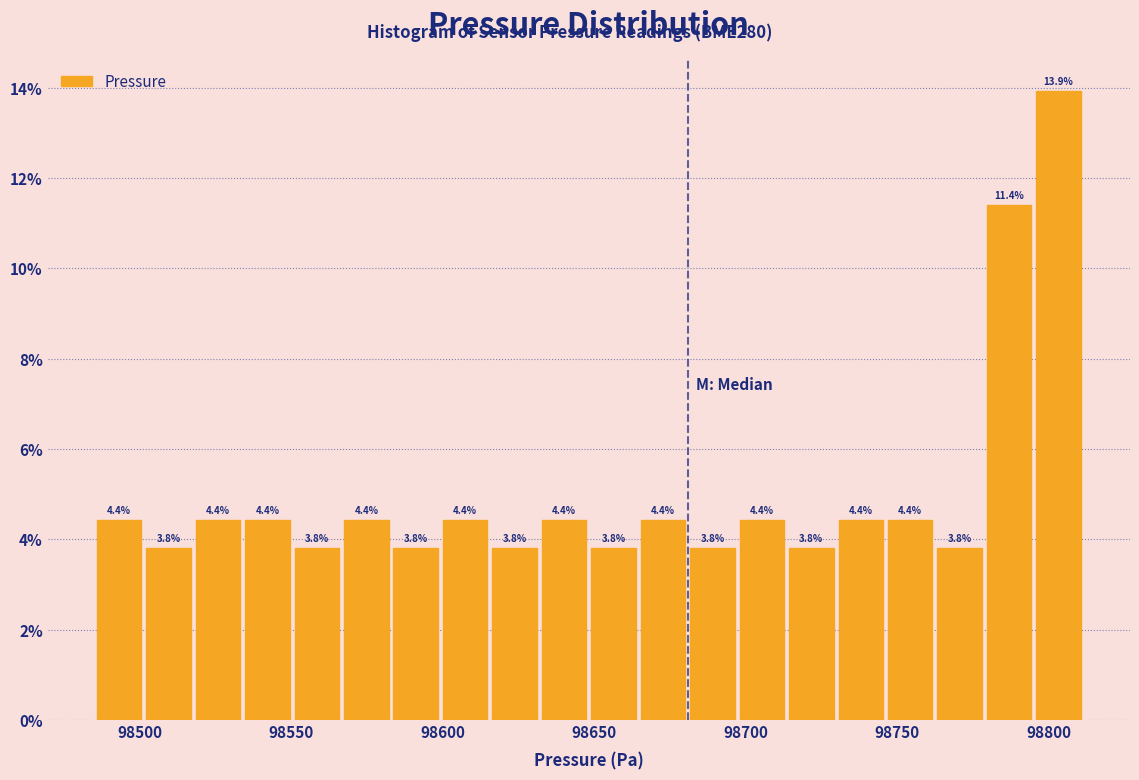

Read against the x-axis, roughly where is the centre of the tallest bar?

98805